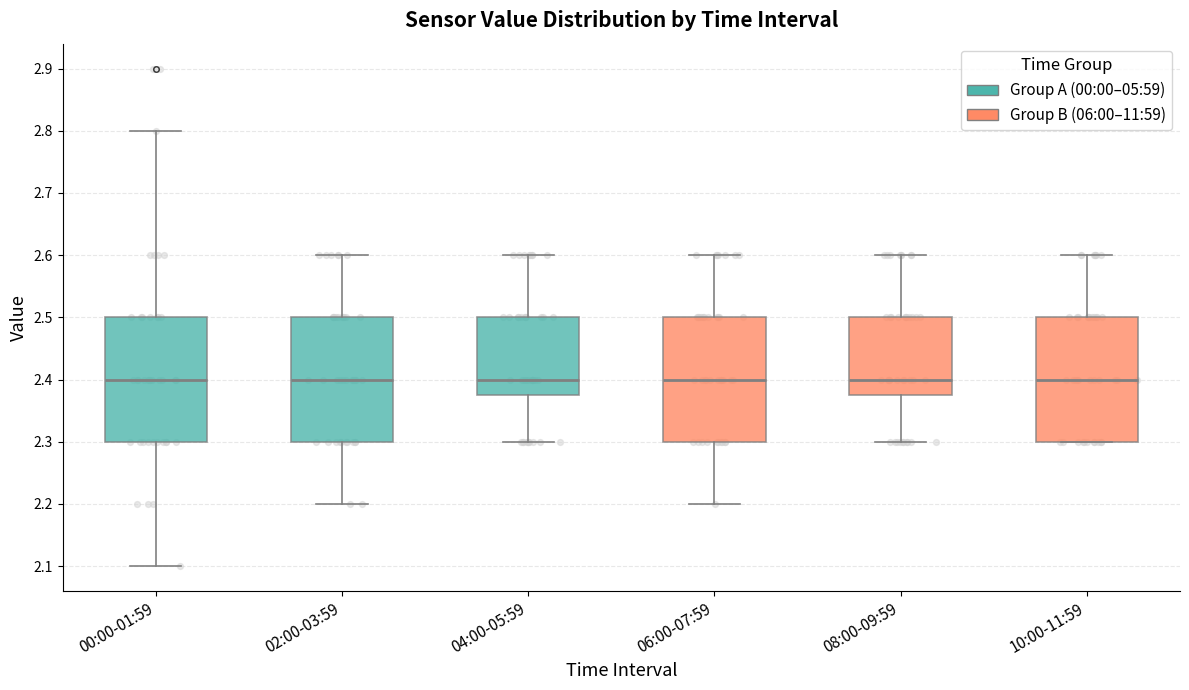

Where is the lower edge of the box for 10:00-11:59 on the y-axis? The values are not printed on the chart, so give them approximately, as read against the axis.

2.30